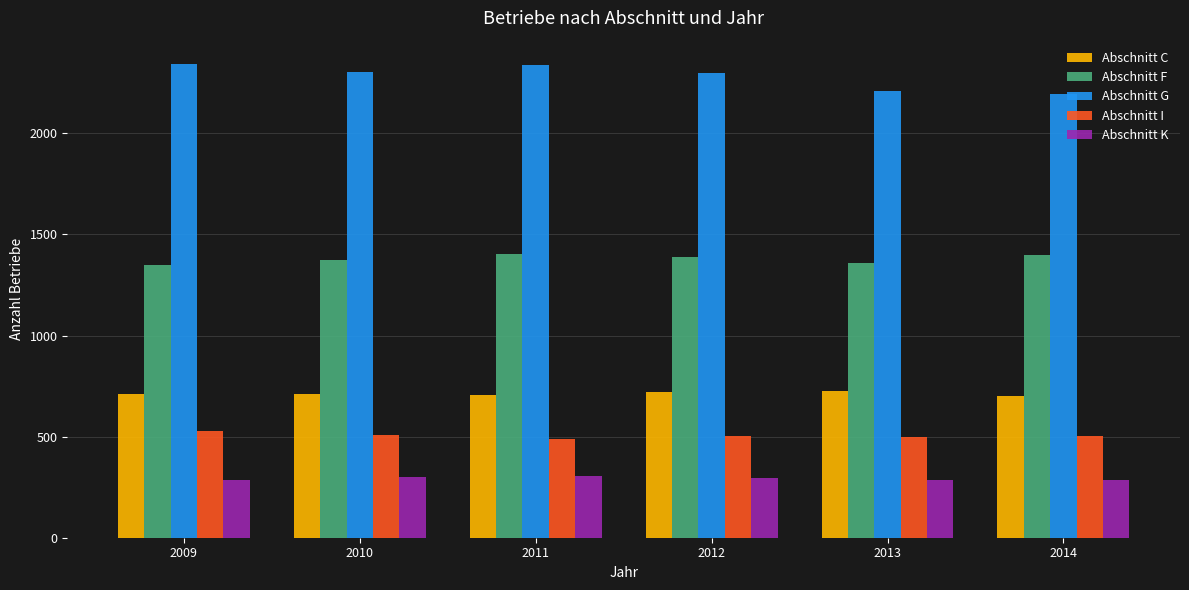

What is the sum of all Abschnitt G values?

13677